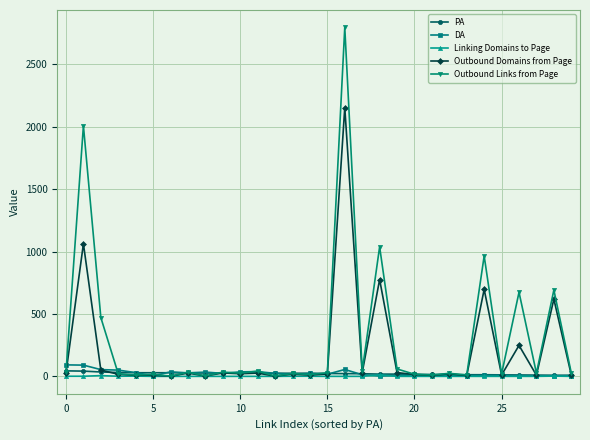

How many distinct data groups are displayed?

5